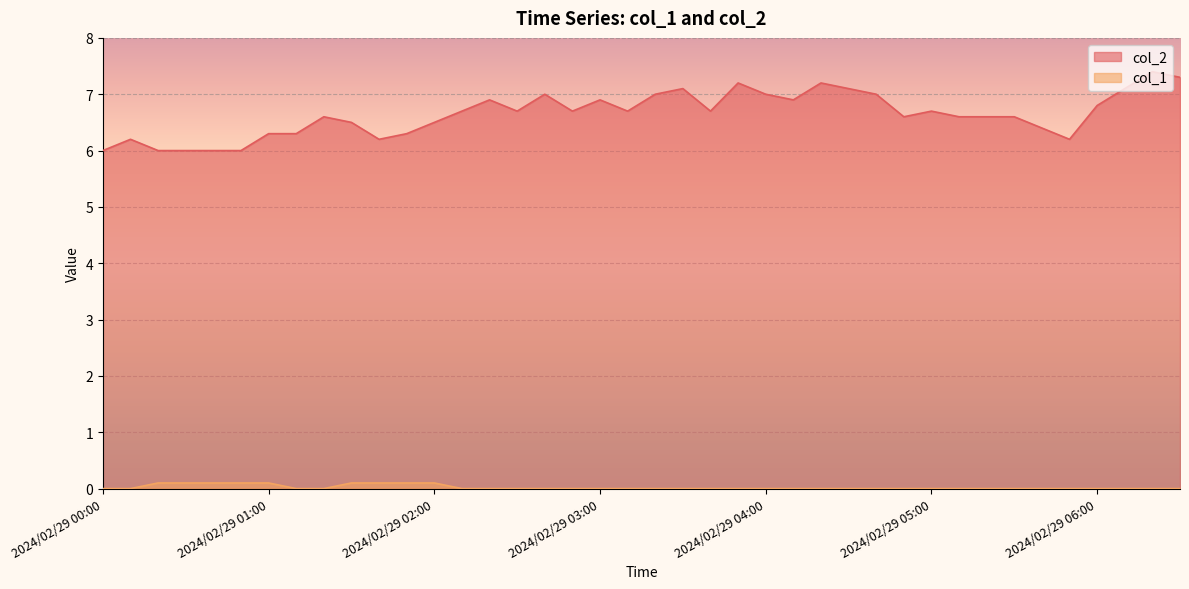

What is the greatest value displayed?

7.4